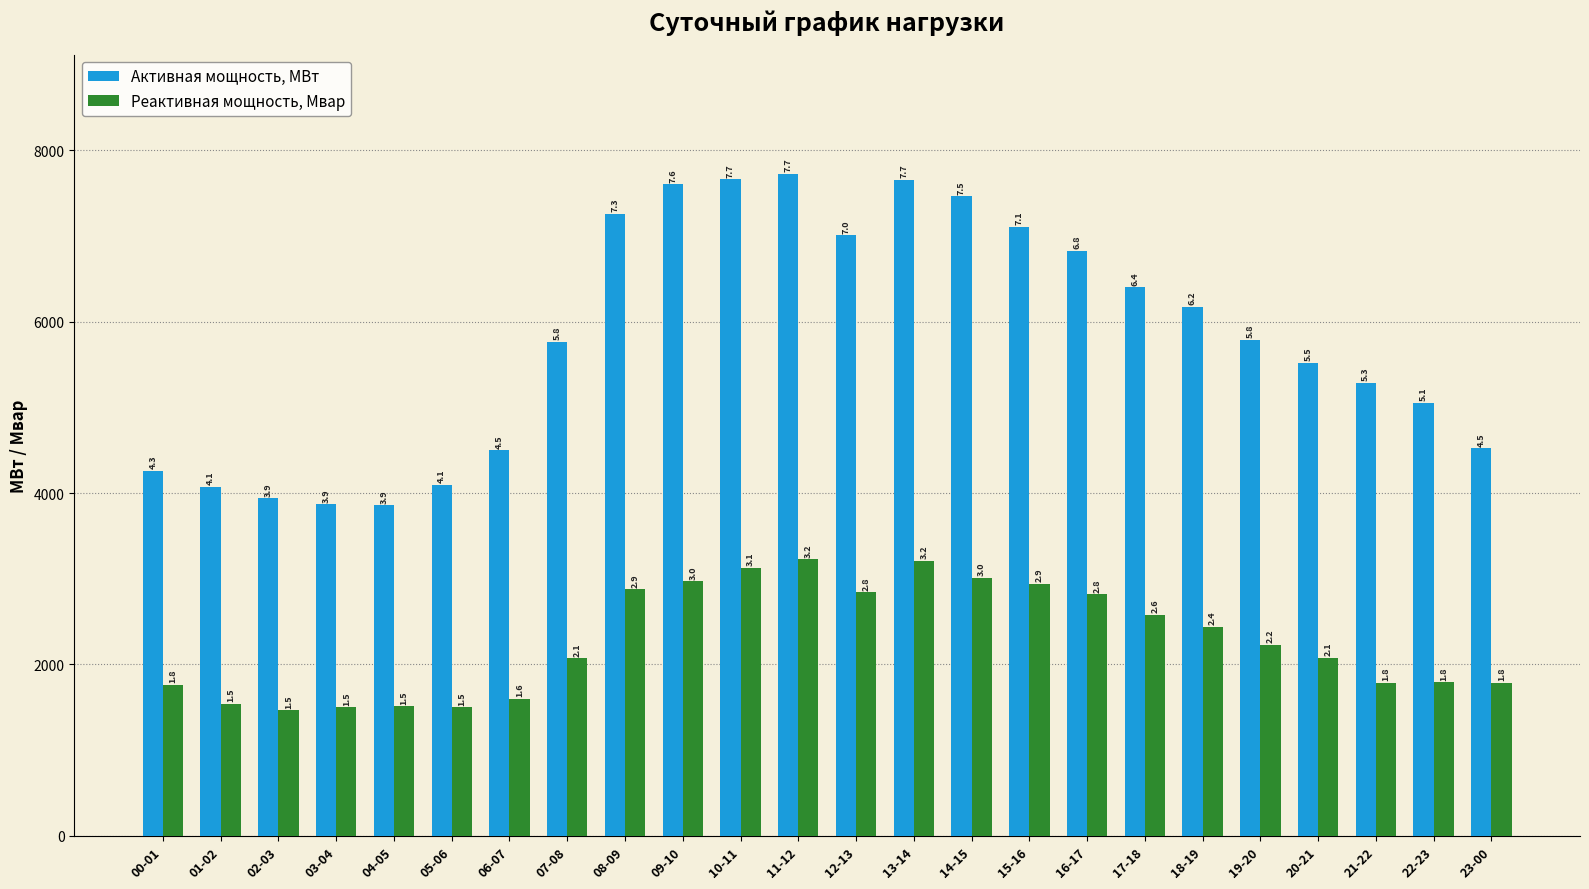

What is the spread (max minus min) of values at 12-13?

4167.5